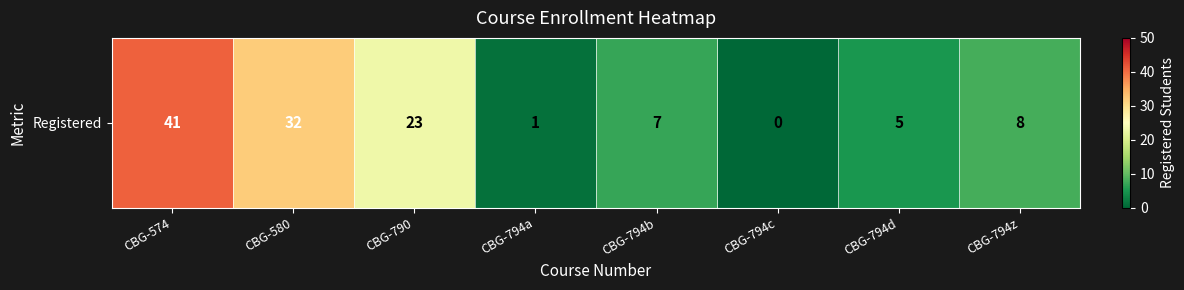

Rank the categories by value from highest to lowest.

CBG-574, CBG-580, CBG-790, CBG-794z, CBG-794b, CBG-794d, CBG-794a, CBG-794c